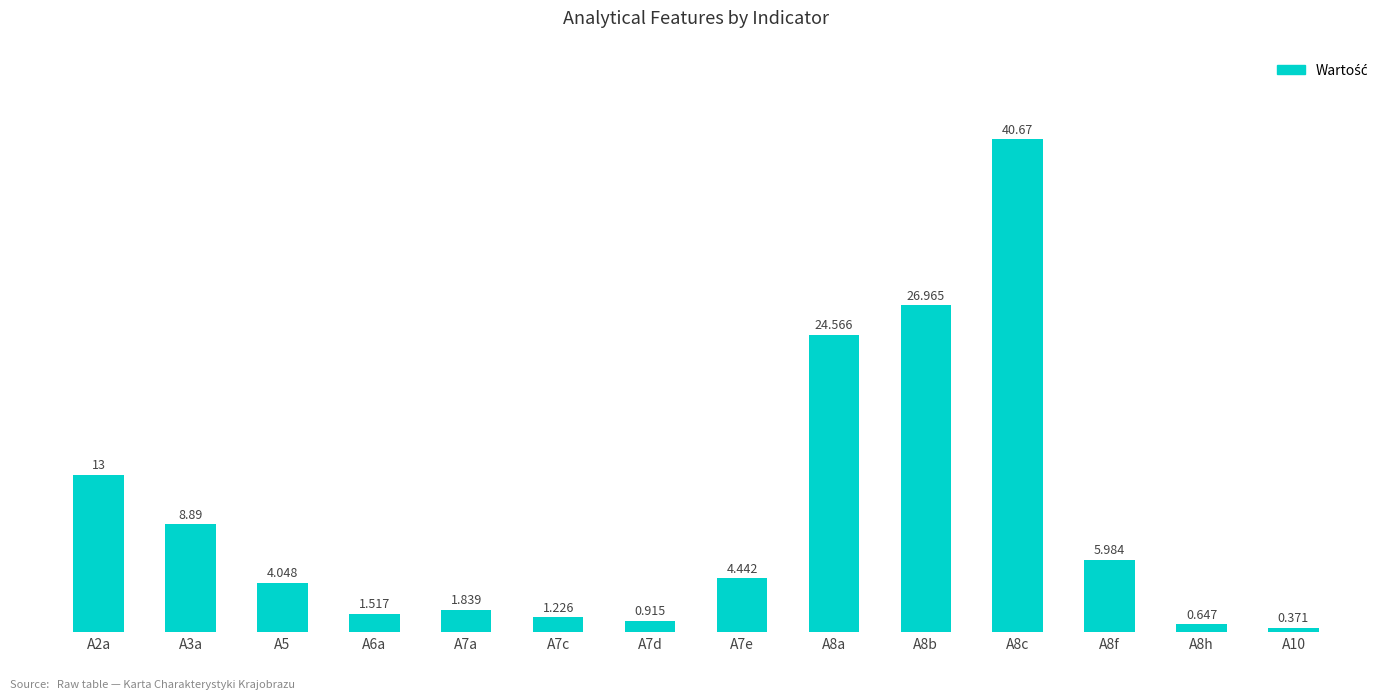

What is the difference between the second highest and second lowest values?

26.3